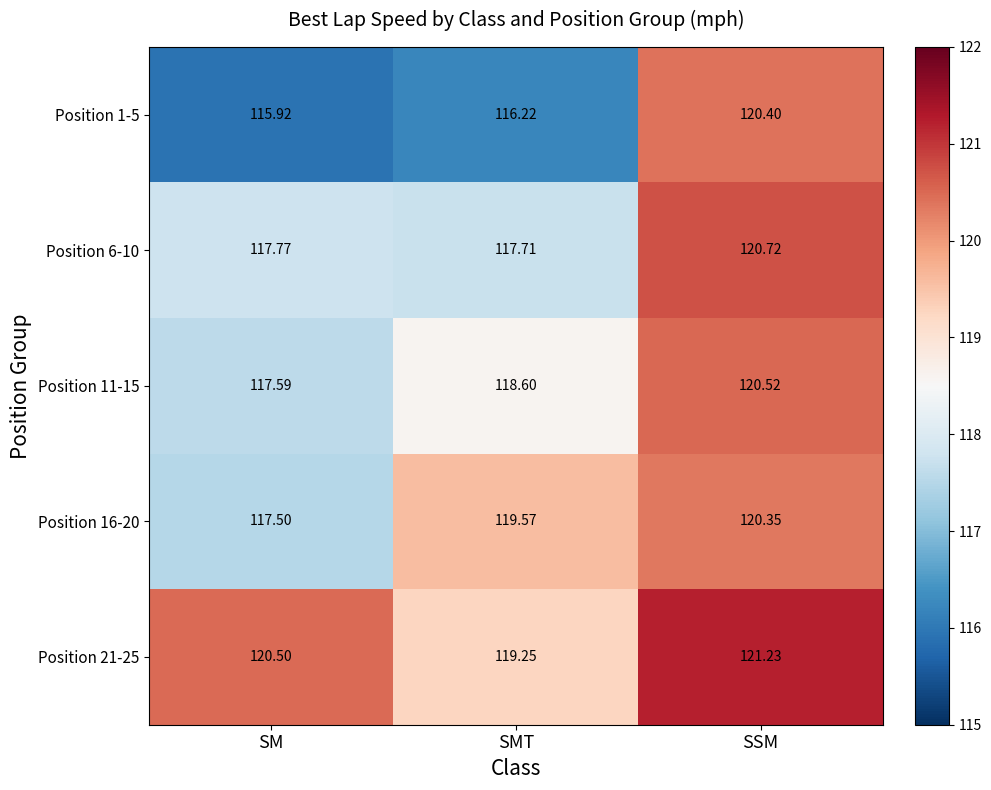

Where is Position 21-25 nearest to the value 120?

SM